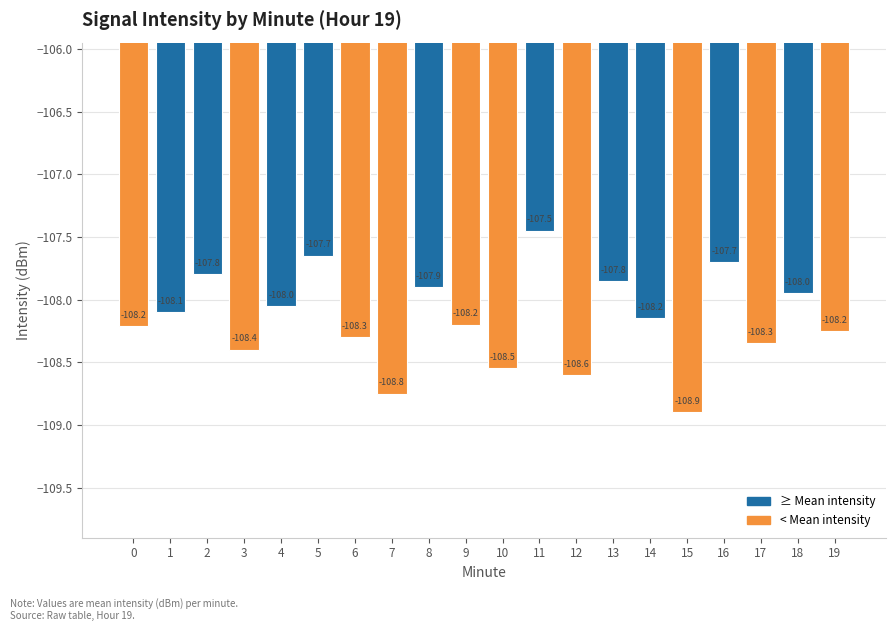

What is the value of the 9th bar from the left?

-107.9